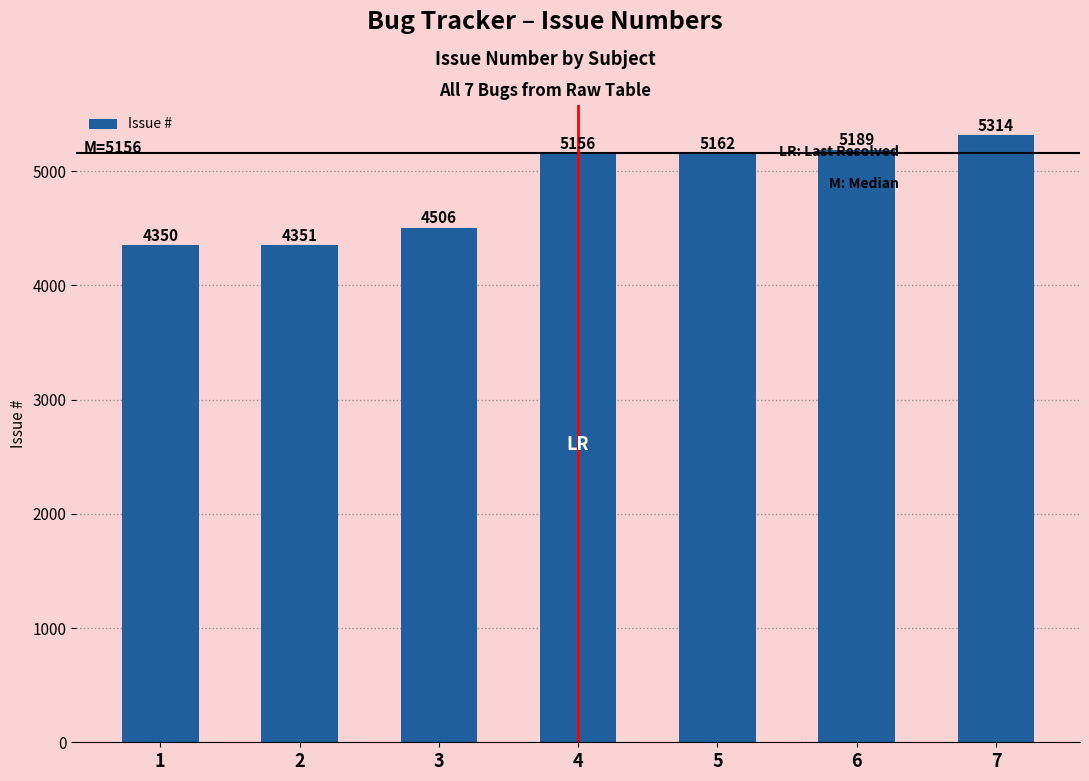

What is the difference between the values at 7 and 2?

963